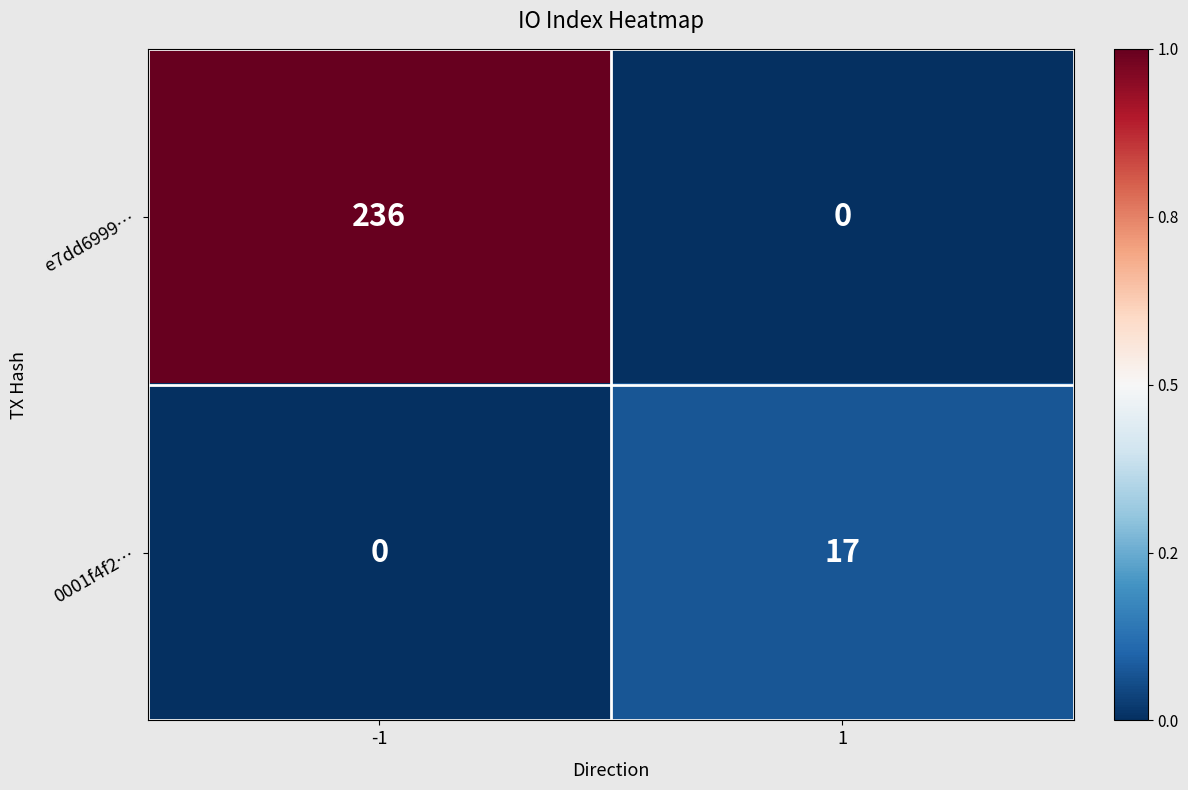

Which series changed the most between -1 and 1?

e7dd6999…